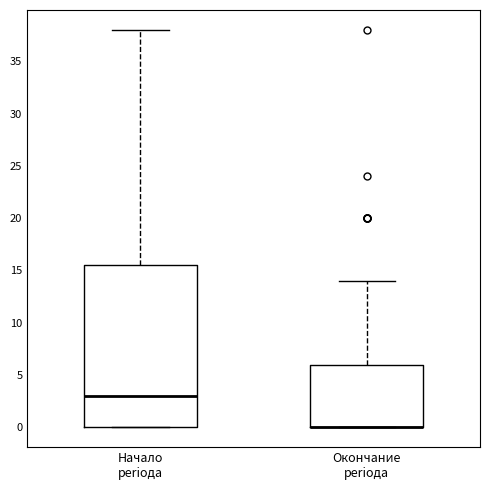

Where does the median line of the box for Начало periода sit on the y-axis? The values are not printed on the chart, so give them approximately, as read against the axis.

3.0